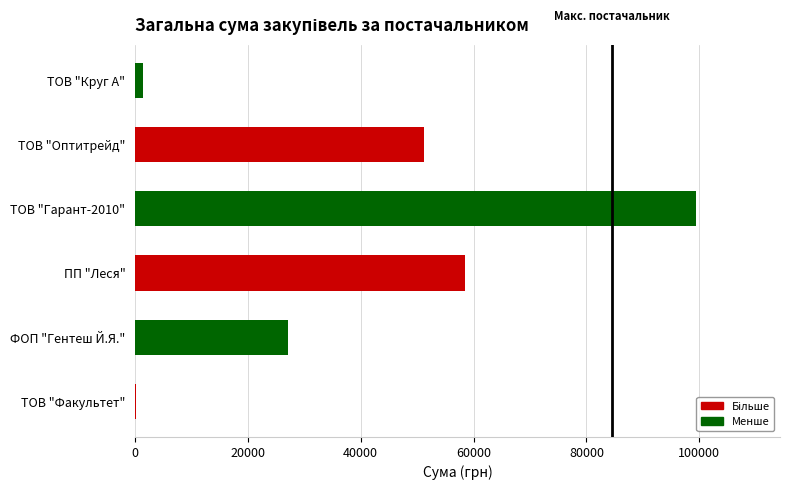

What is the change in value from ПП "Леся" to ТОВ "Оптитрейд"?

-7319.5